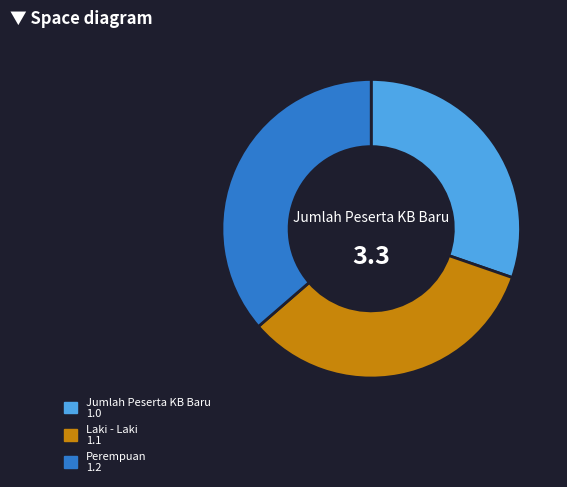

Does any single category account for the majority?

No